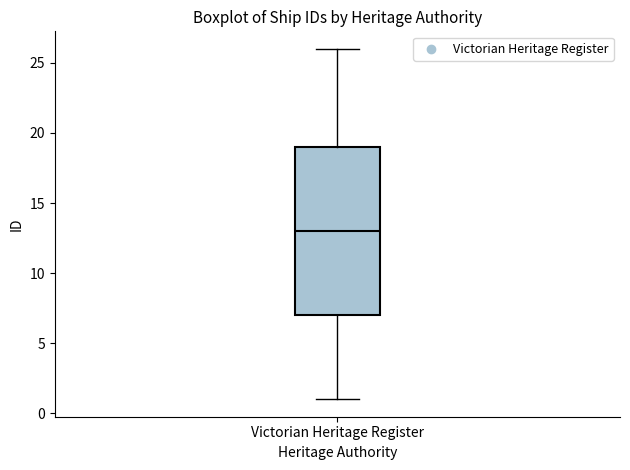

Where does the lower whisker of the box for Victorian Heritage Register end on the y-axis? The values are not printed on the chart, so give them approximately, as read against the axis.

1